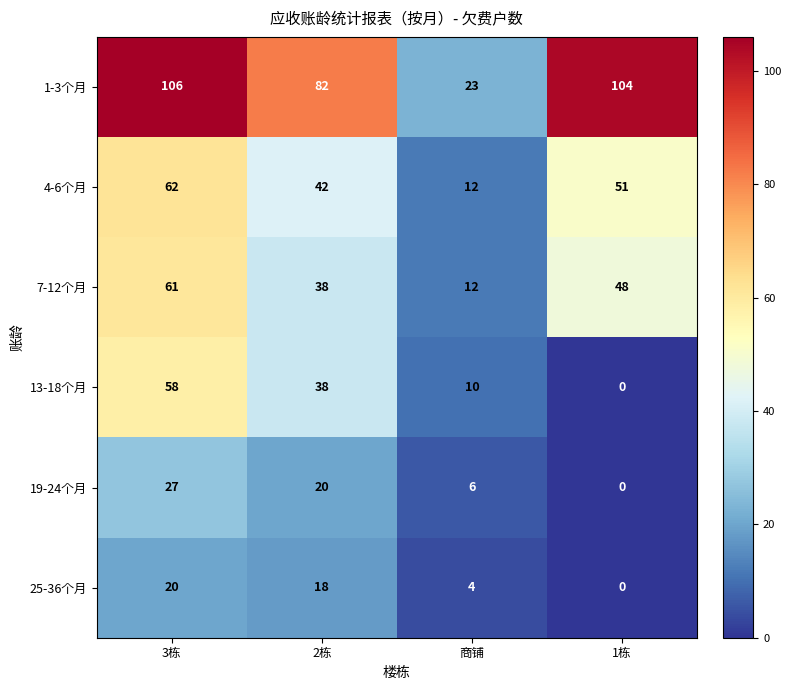

Which label corresponds to the largest value in the chart?

3栋